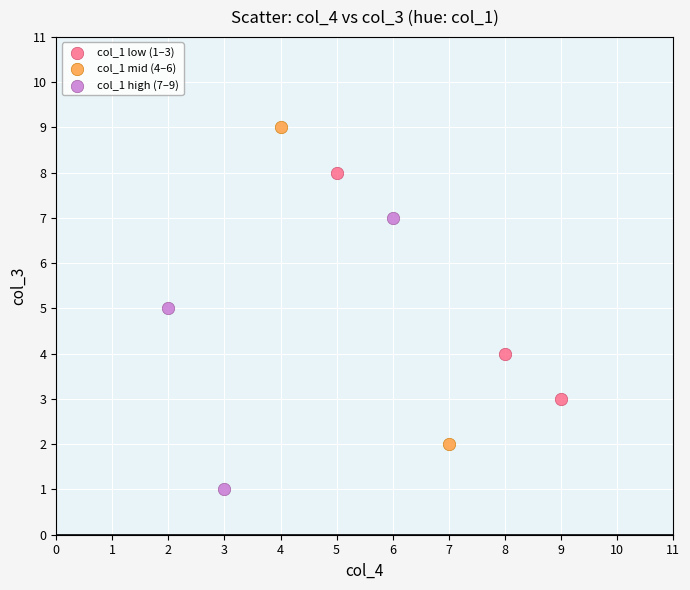

What are all the series names shown in the legend?

col_1 low (1–3), col_1 mid (4–6), col_1 high (7–9)